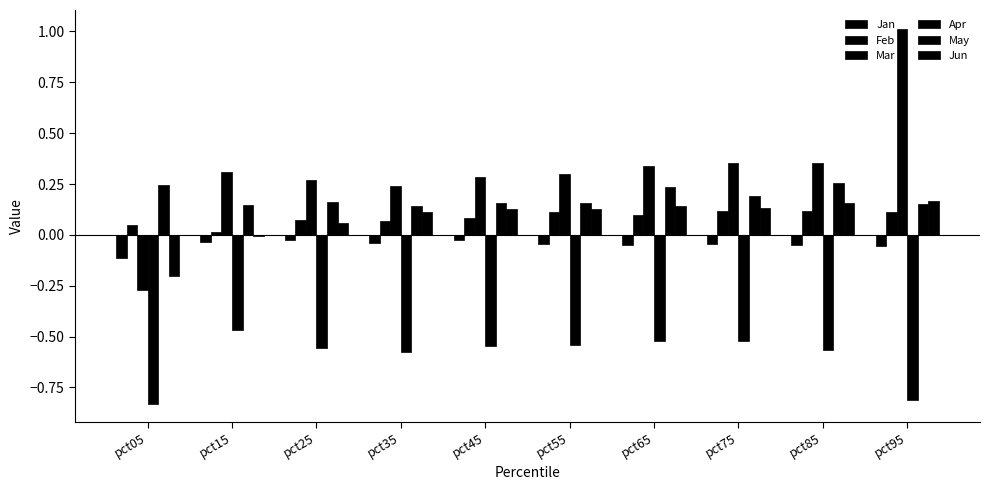

Does the chart contain stacked bars?

No